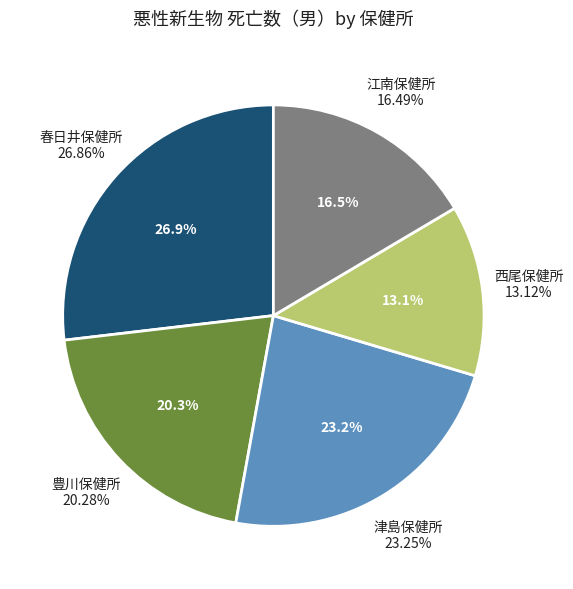

The 豊川市 slice represents 1% of the pie. True or false?

False